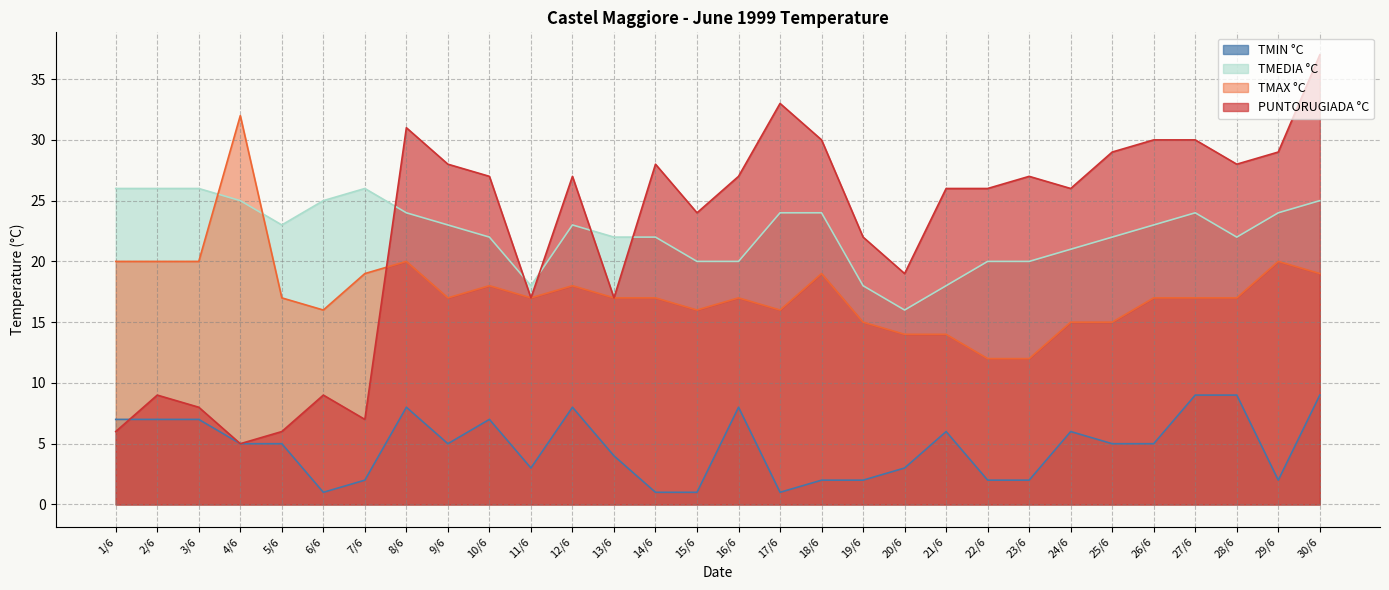

Between 16/6 and 28/6, which series saw the biggest shift?

TMEDIA °C